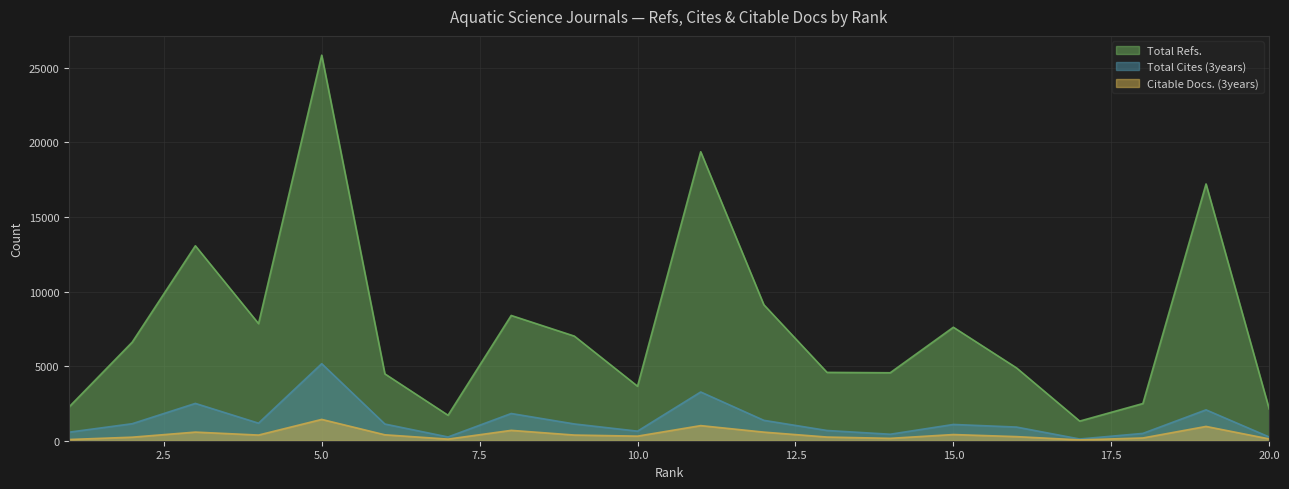

At which label does Citable Docs. (3years) first exceed 379?

3